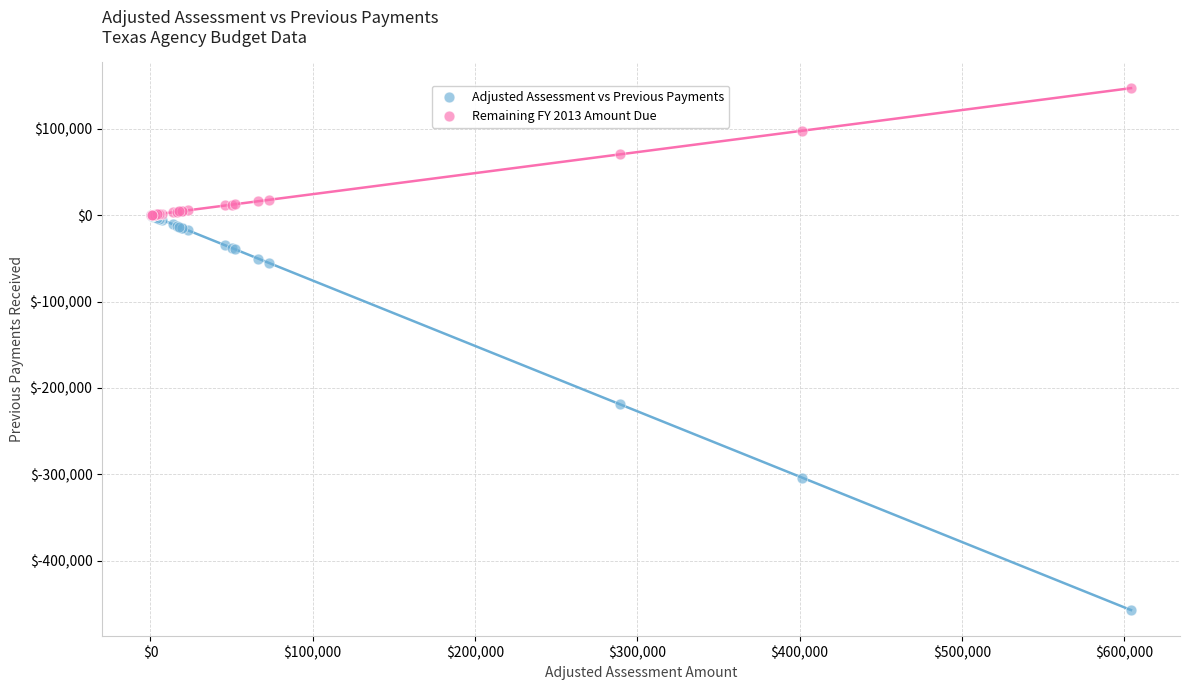

Which series reaches the maximum Y coordinate?

Remaining FY 2013 Amount Due